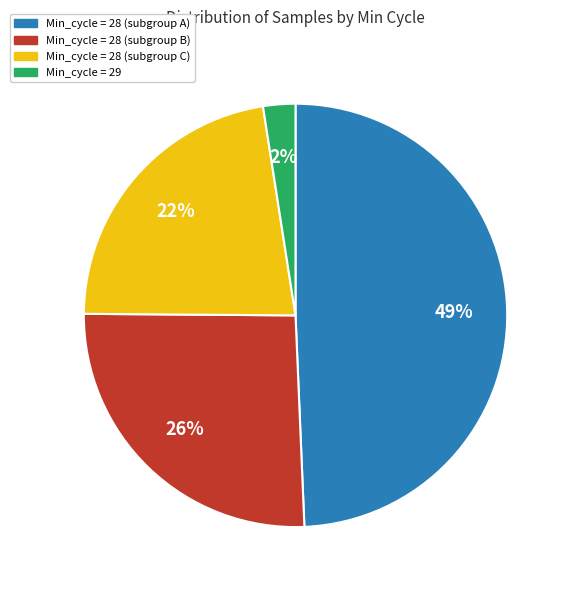

Count the number of slices in the pie.

4